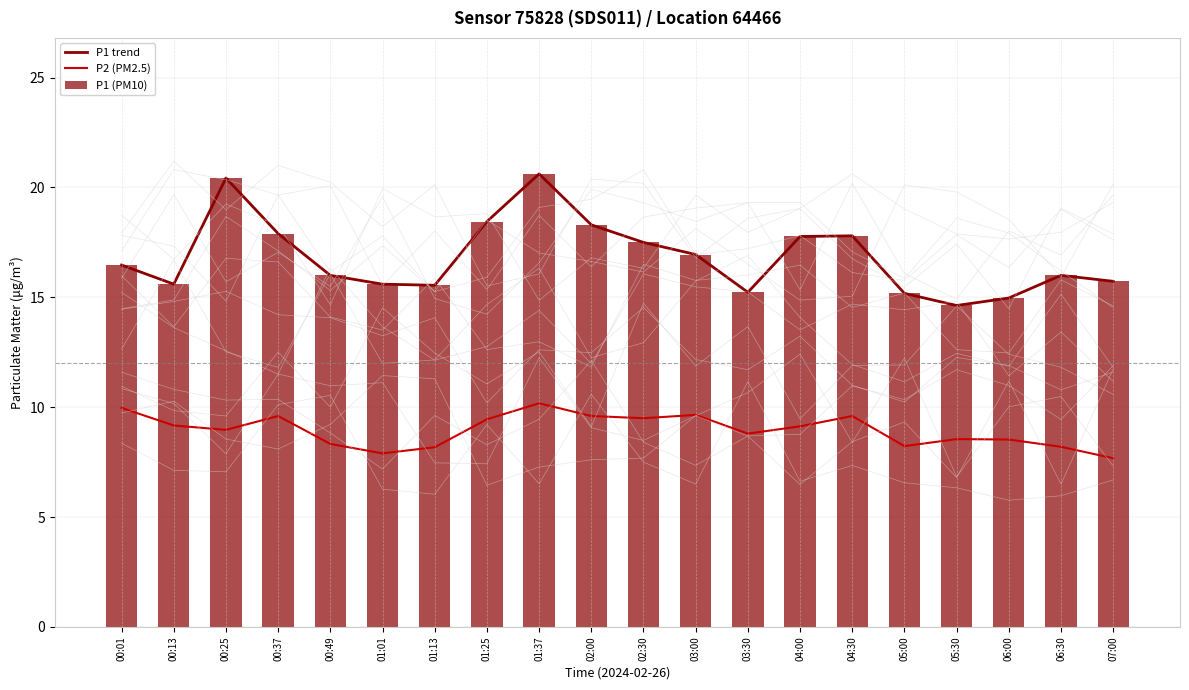

Are the bars horizontal?

No